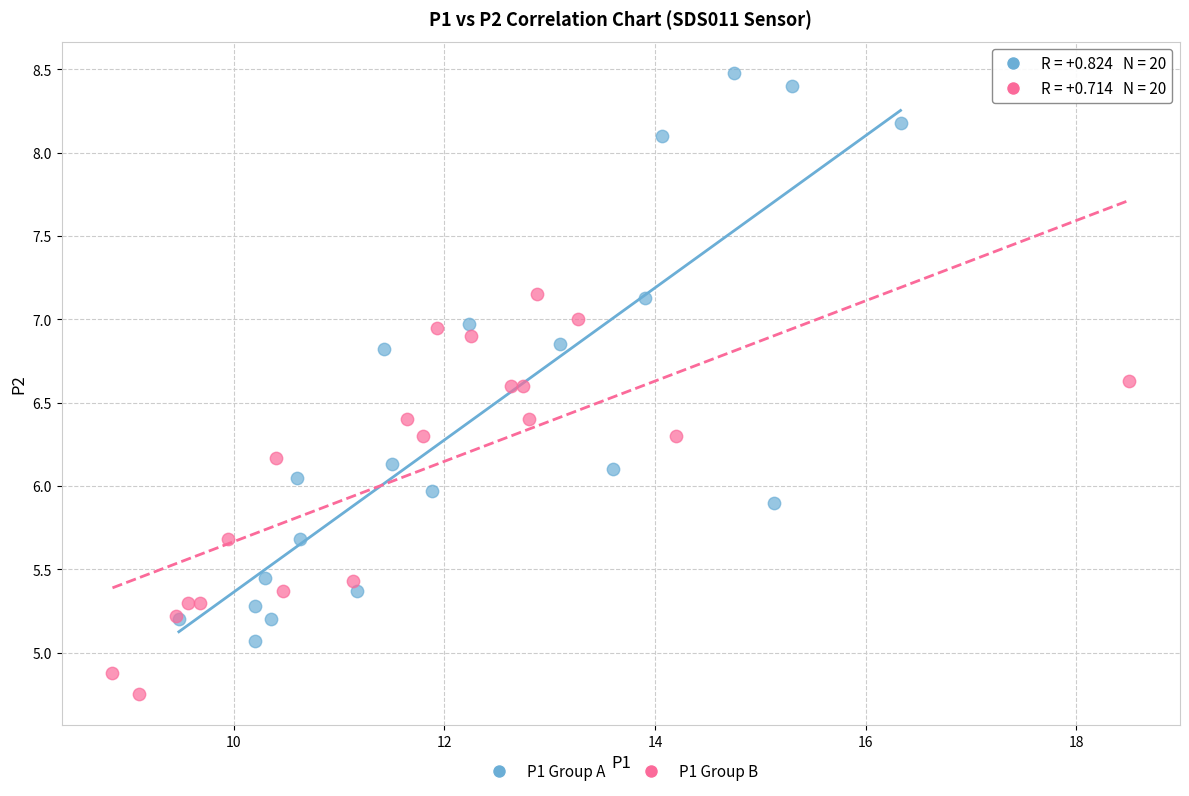

Which series has the largest Y range (max minus min)?

P1 Group A